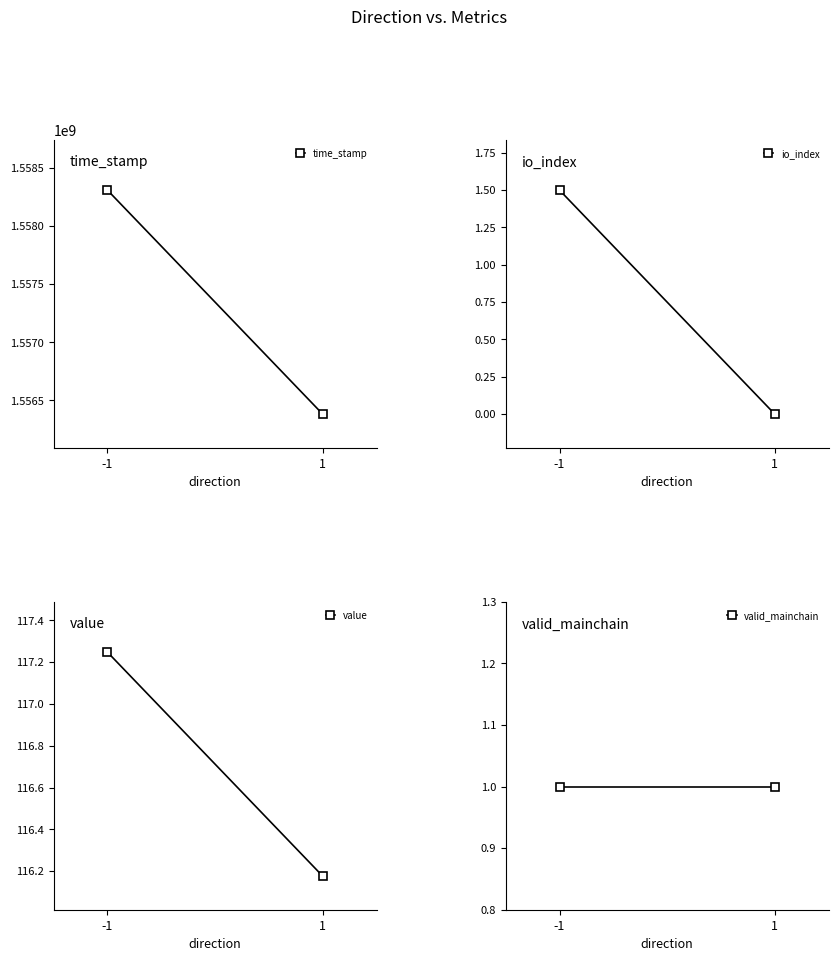

Which category has the highest value in the valid_mainchain series?

-1